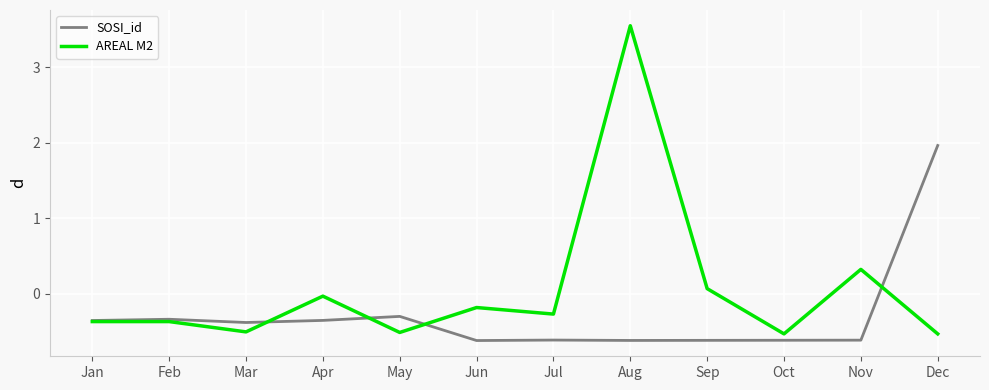

What is the total value across all series at Feb?

-0.7